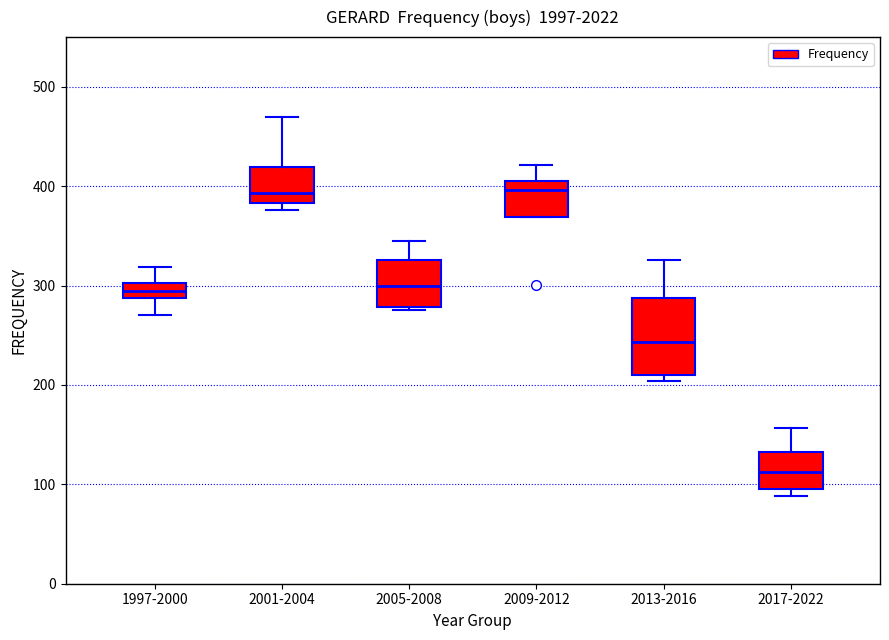

Which box is the tallest, from its lower edge to its upper edge?

2013-2016